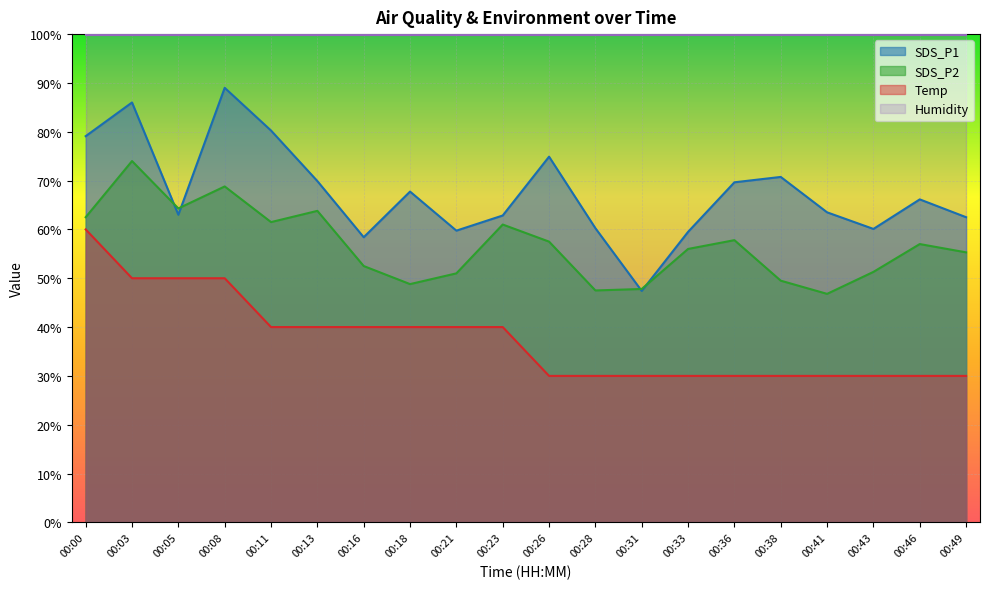

At which label does SDS_P2 reach its peak?

00:03